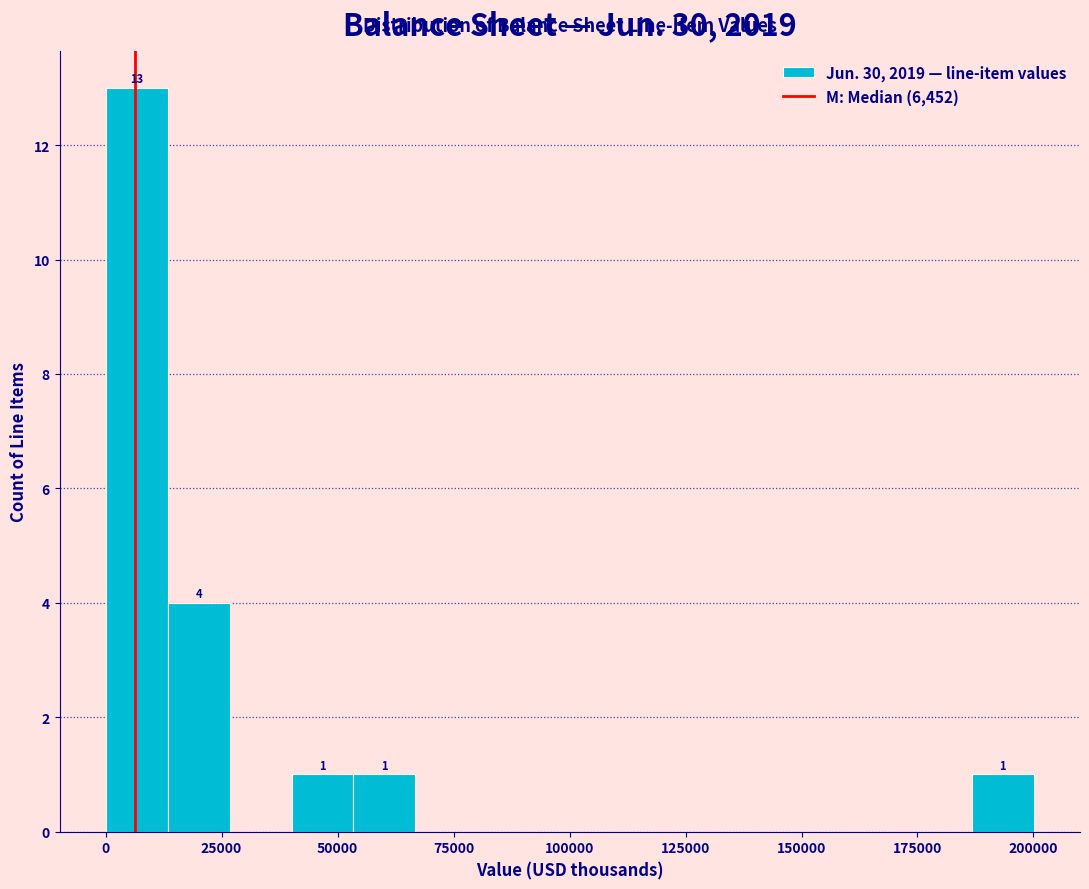

Around what value on the x-axis is the tallest bar? Give the approximate position of its centre, as read against the axis.

5000